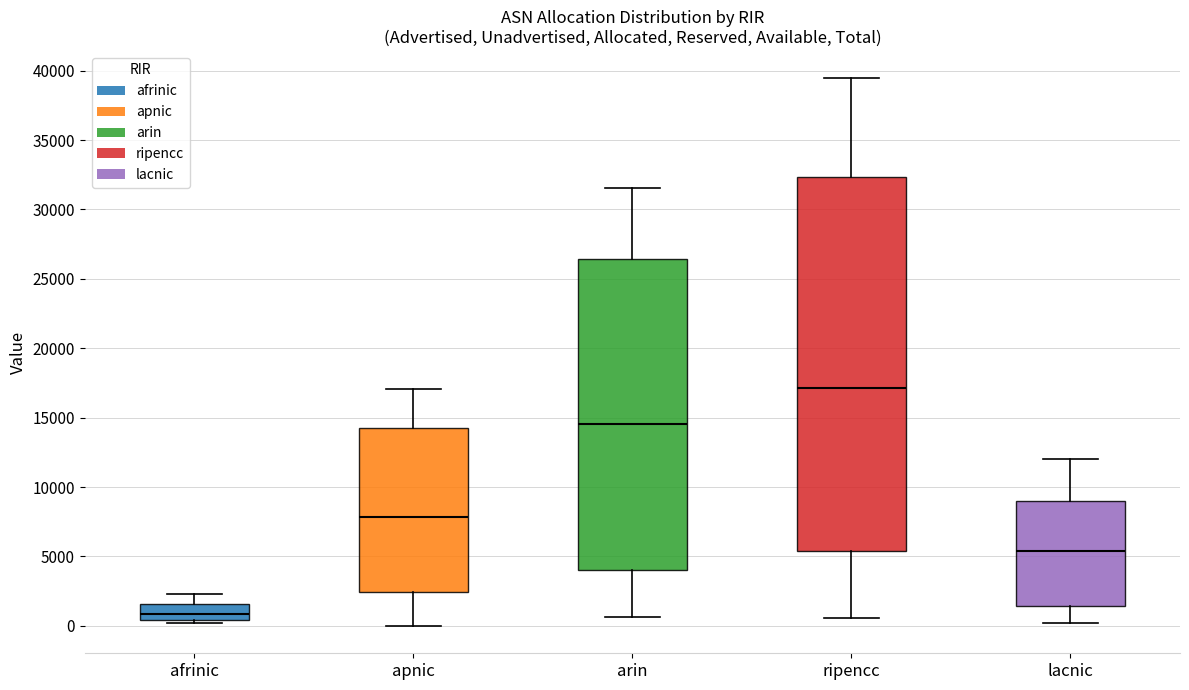

Where does the lower whisker of the box for ripencc end on the y-axis? The values are not printed on the chart, so give them approximately, as read against the axis.

500